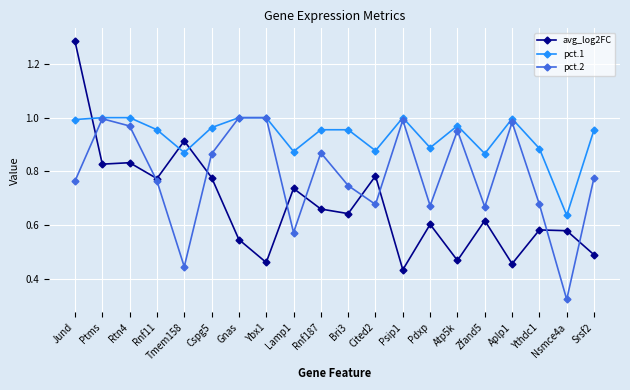

True or false: avg_log2FC has more than 1 interior local peaks.

True